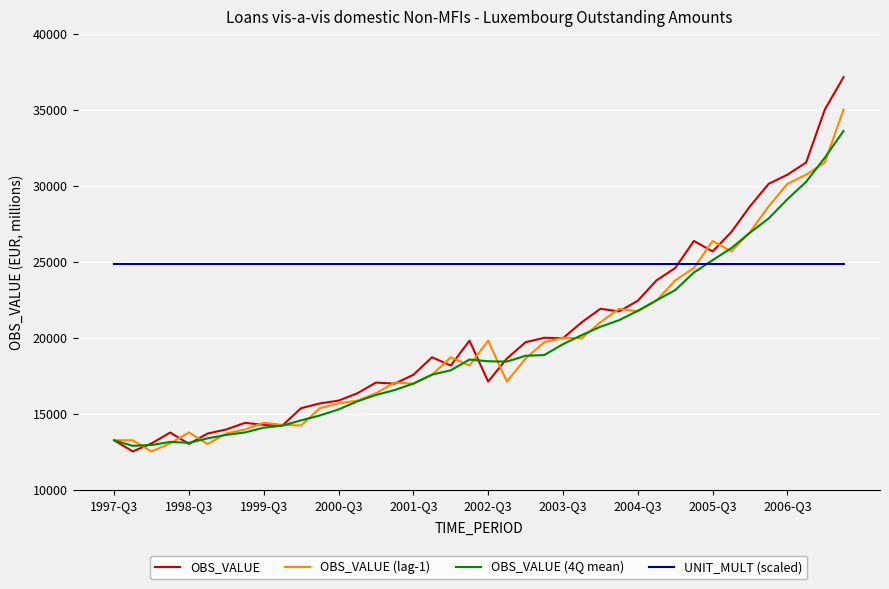

Which series has the largest total across all categories?

UNIT_MULT (scaled)